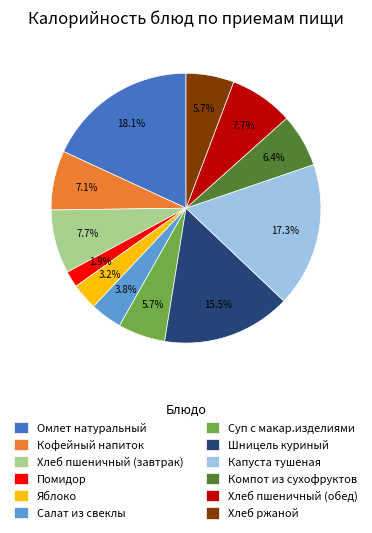

Is the sum of Капуста тушеная and Суп с макар.изделиями greater than half?

No